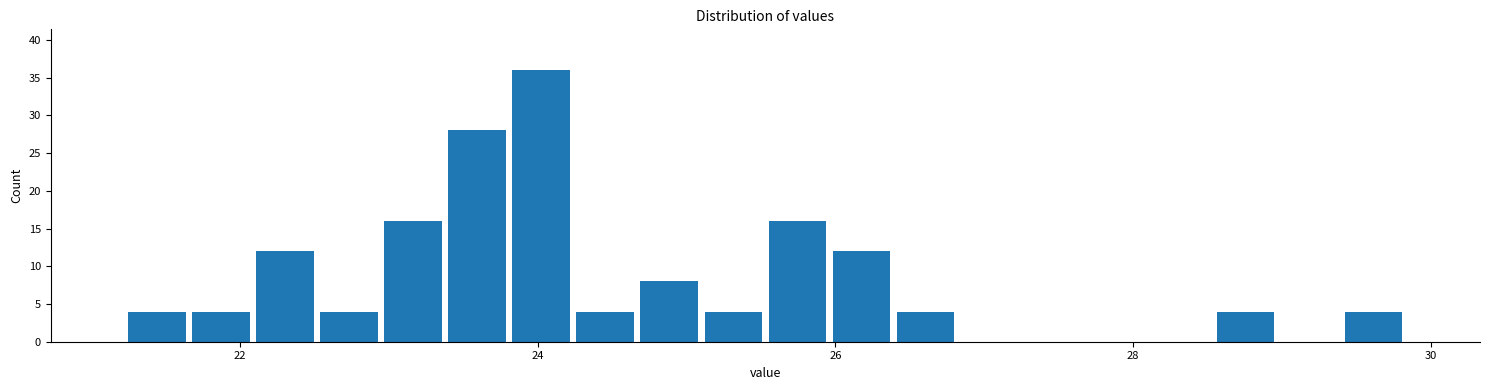

Around what value on the x-axis is the tallest bar? Give the approximate position of its centre, as read against the axis.

24.0